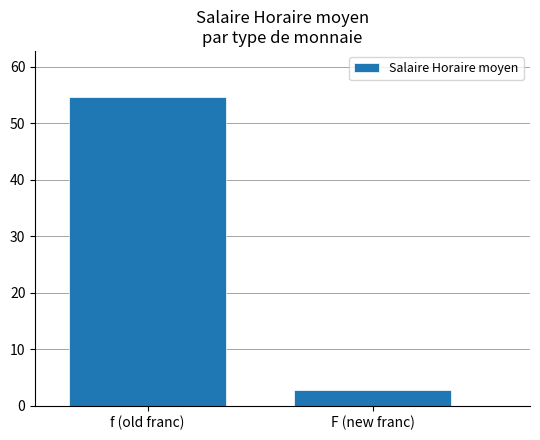

Which category has the highest value across all series?

f (old franc)